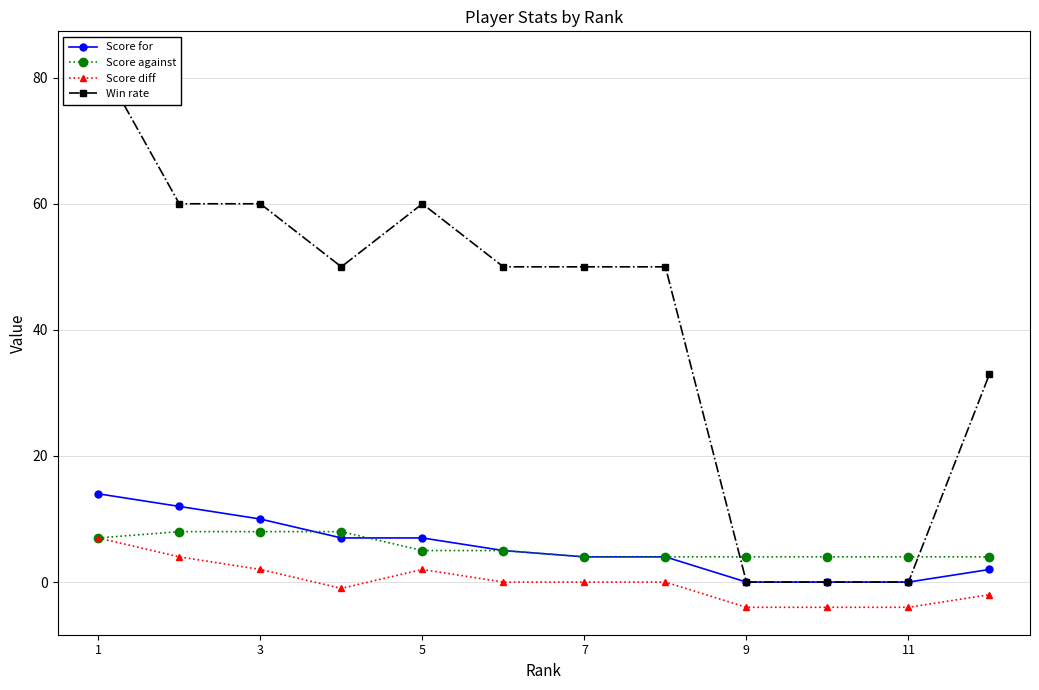

How many values in Win rate are above zero?

9